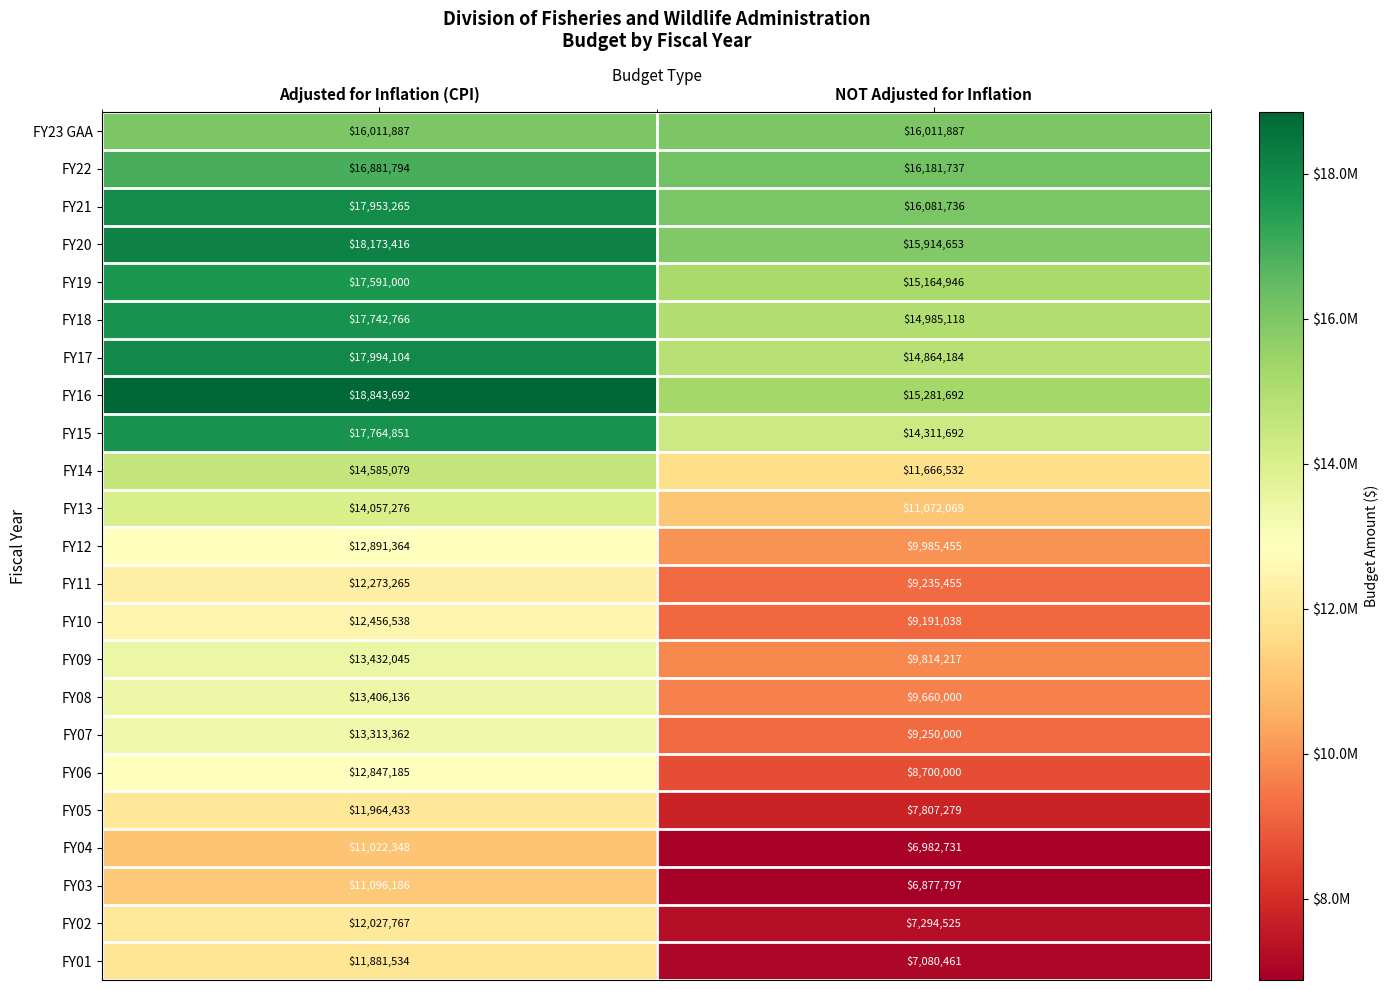

Is it true that FY21 equals 16081736 at NOT Adjusted for Inflation?

True